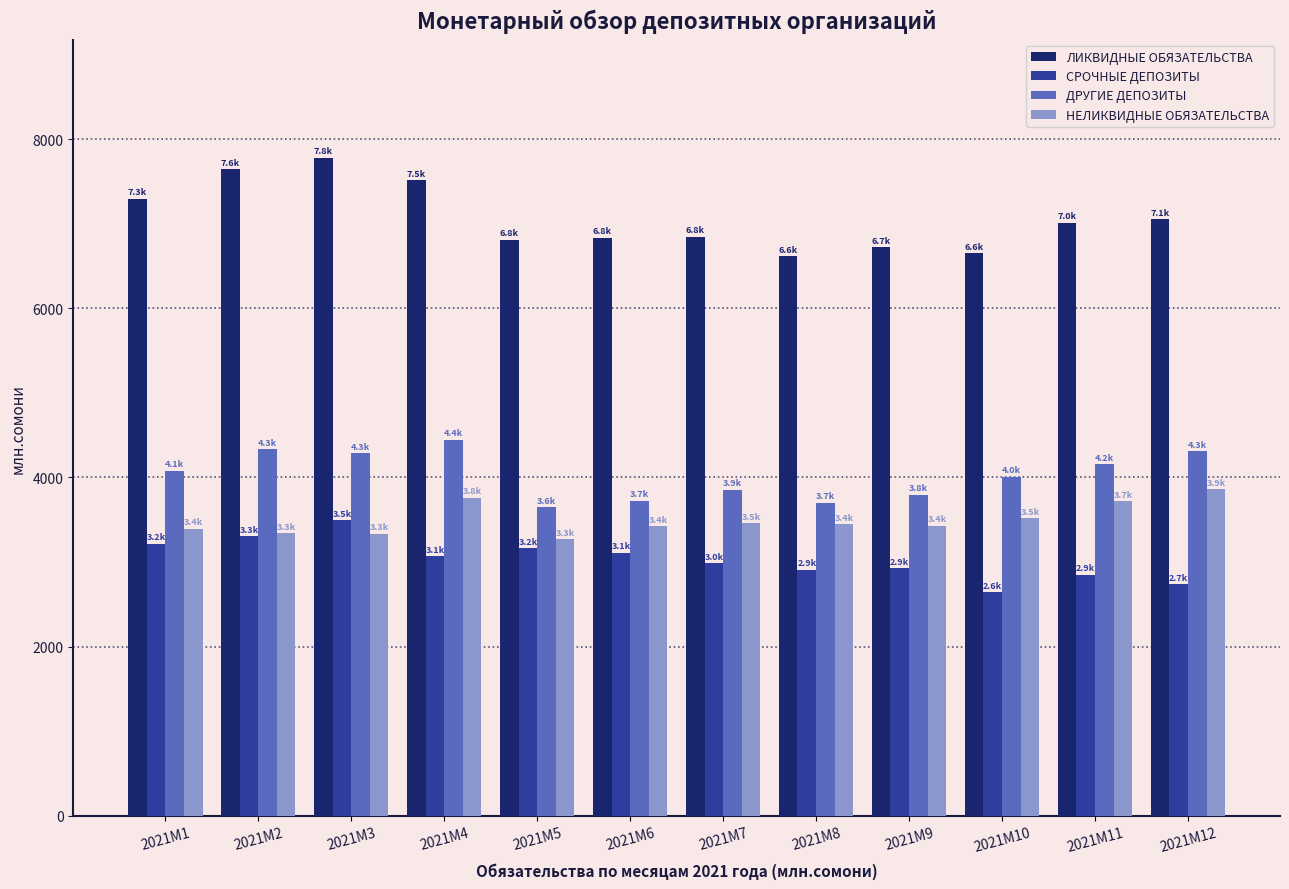

Which series has the widest spread of values?

ЛИКВИДНЫЕ ОБЯЗАТЕЛЬСТВА